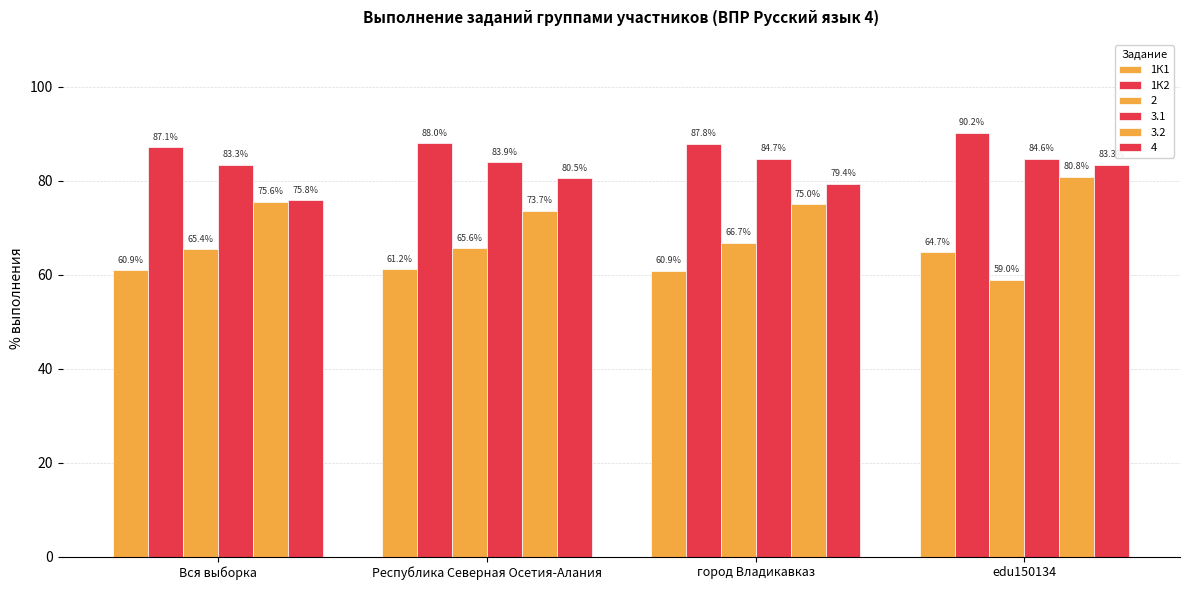

Are the bars grouped side by side (vs. stacked)?

Yes